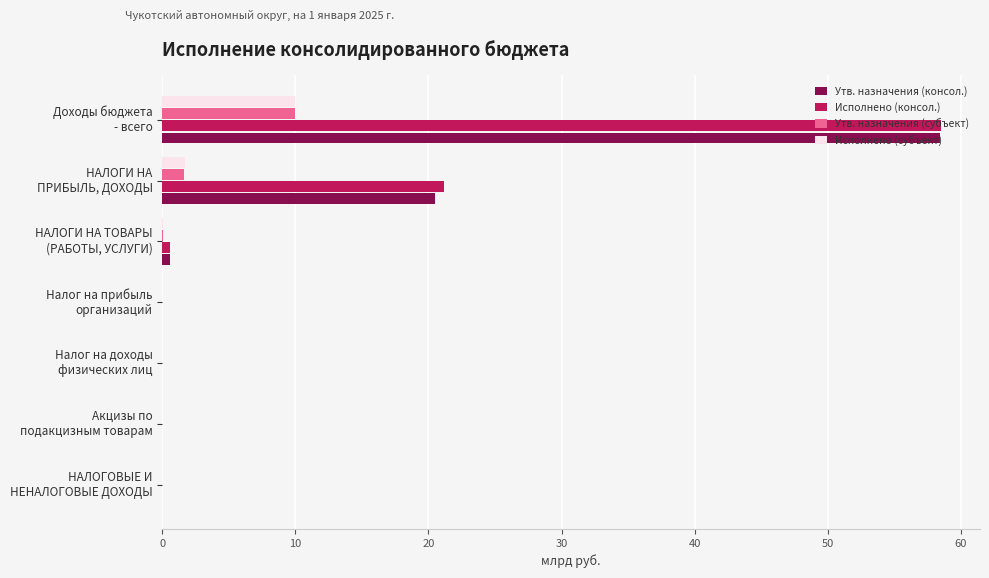

What is the average value of the Исполнено (субъект) series?

1.7